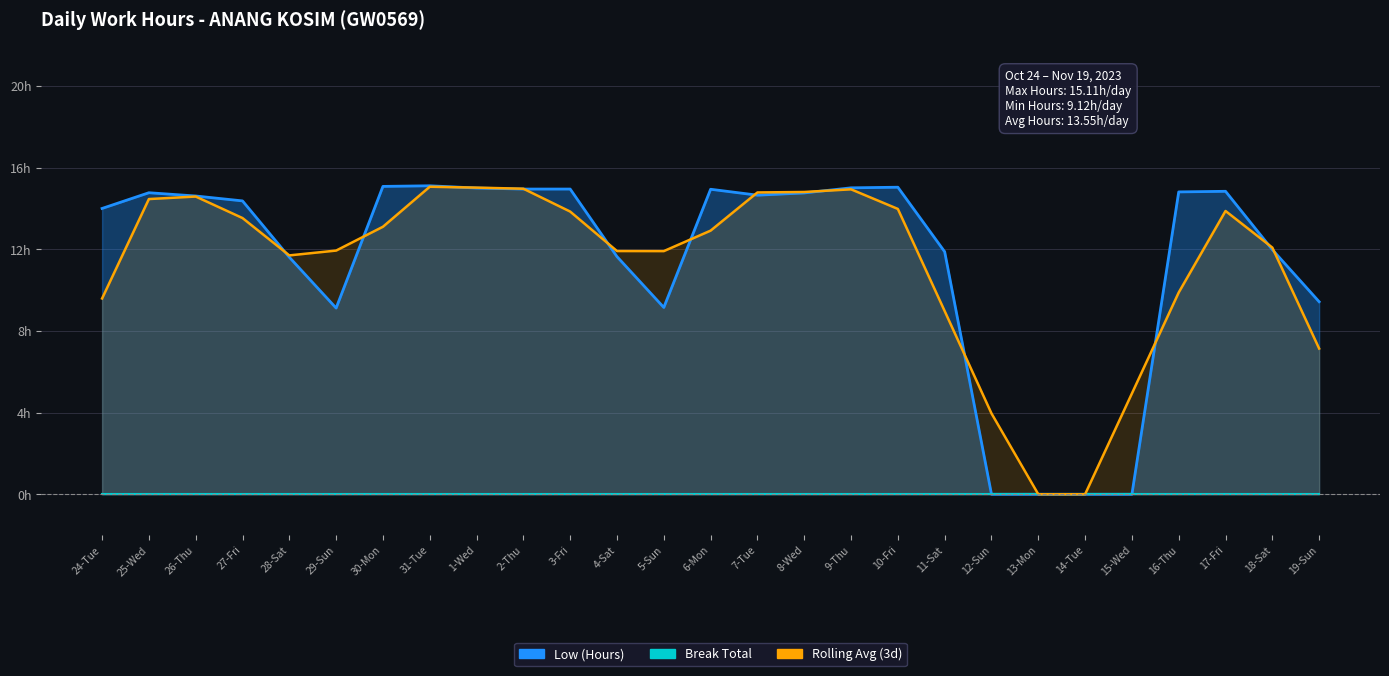

What is the greatest value displayed?

15.1